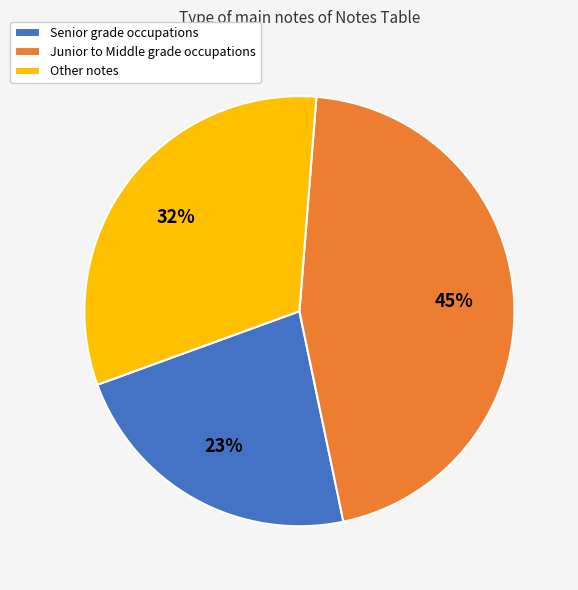

What is the ratio of the value at Senior grade occupations to the value at Other notes?

0.7